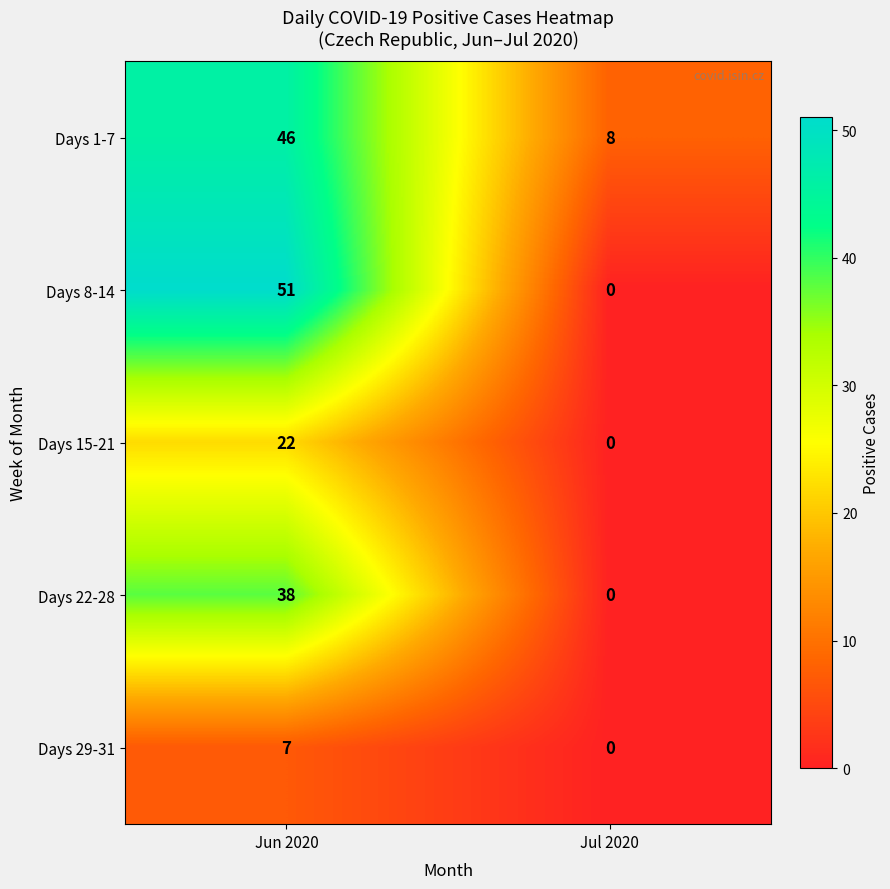

At which category is the sum across all series the highest?

Jun 2020